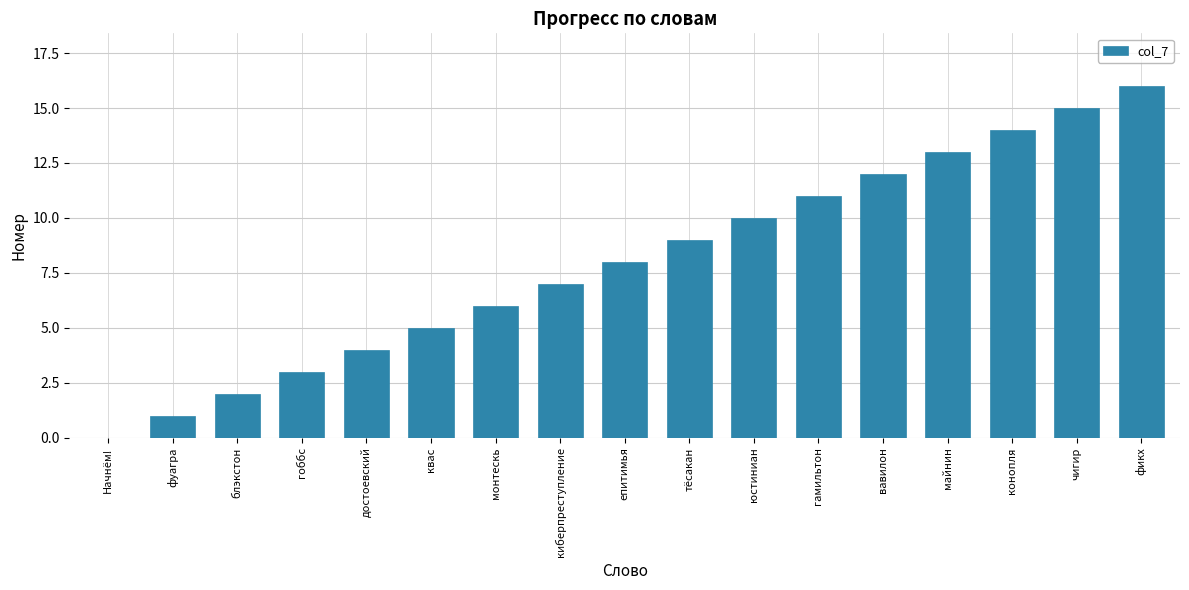

What is the approximate value at вавилон?

12